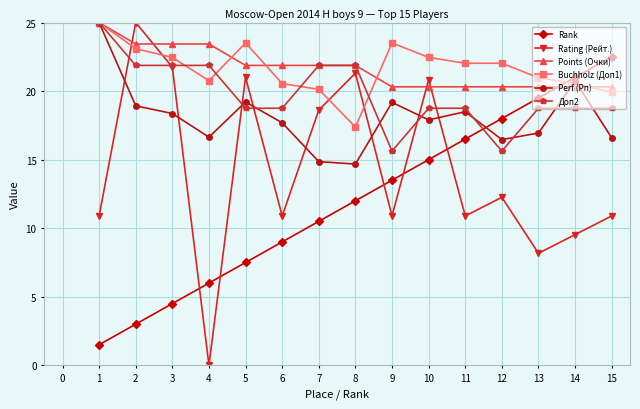

The value of Доп2 at 14 is 18.8. True or false?

True